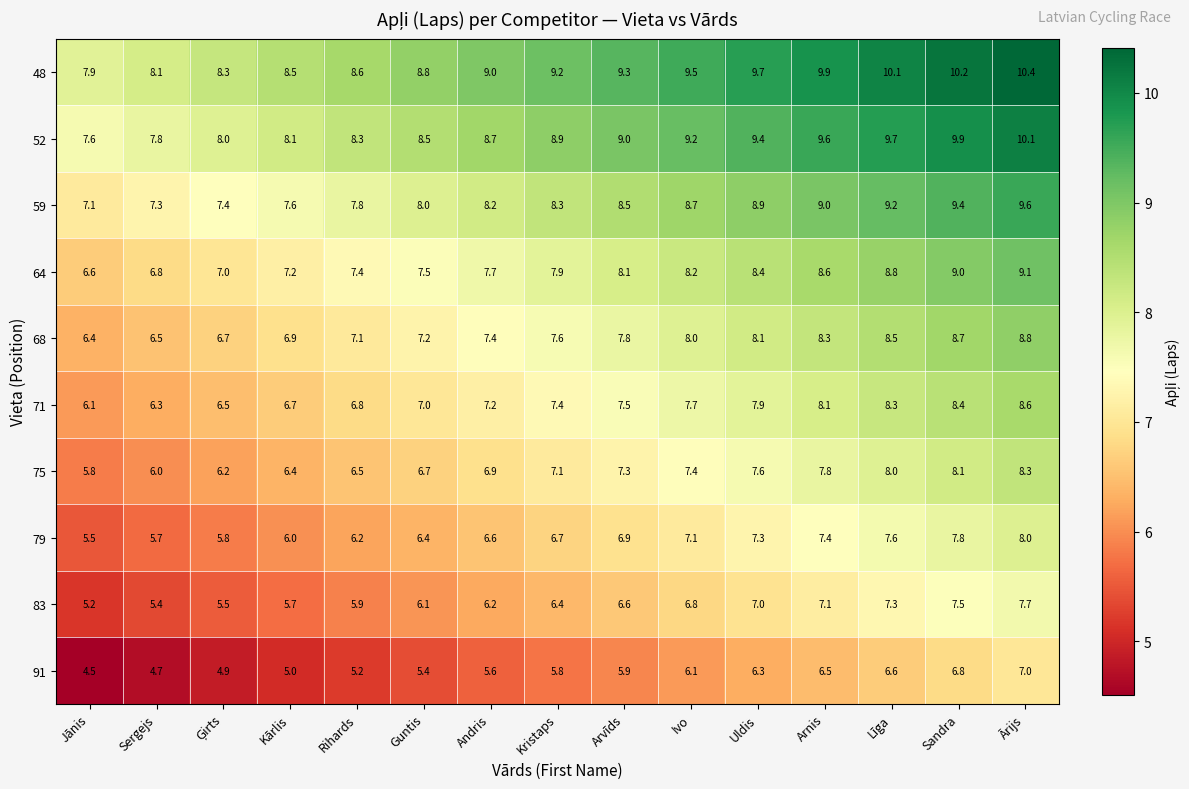

At which label does 68 first exceed 7?

Rihards